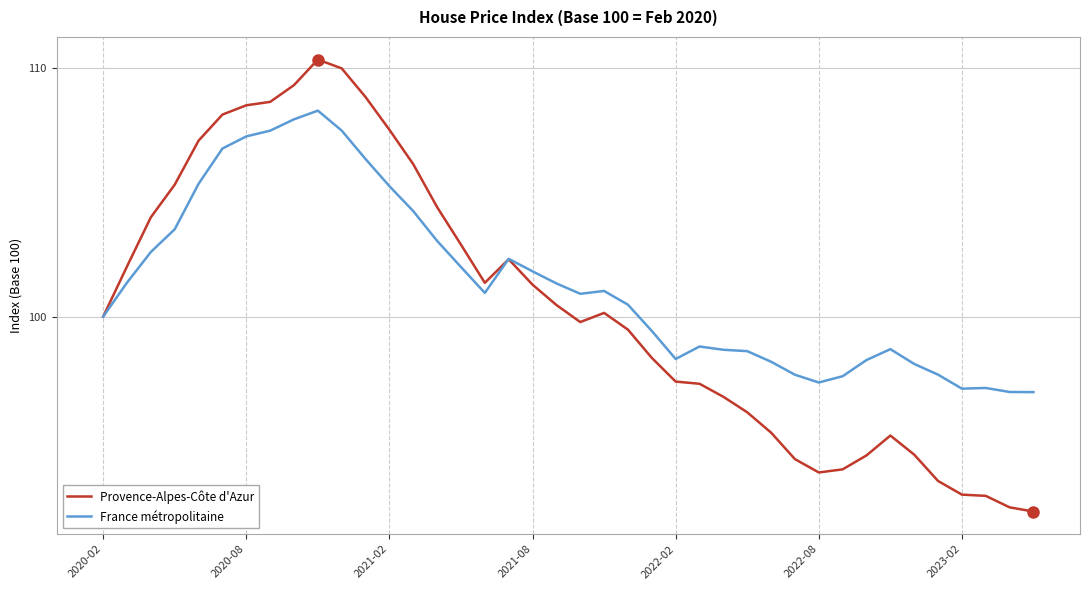

What are all the series names shown in the legend?

Provence-Alpes-Côte d'Azur, France métropolitaine